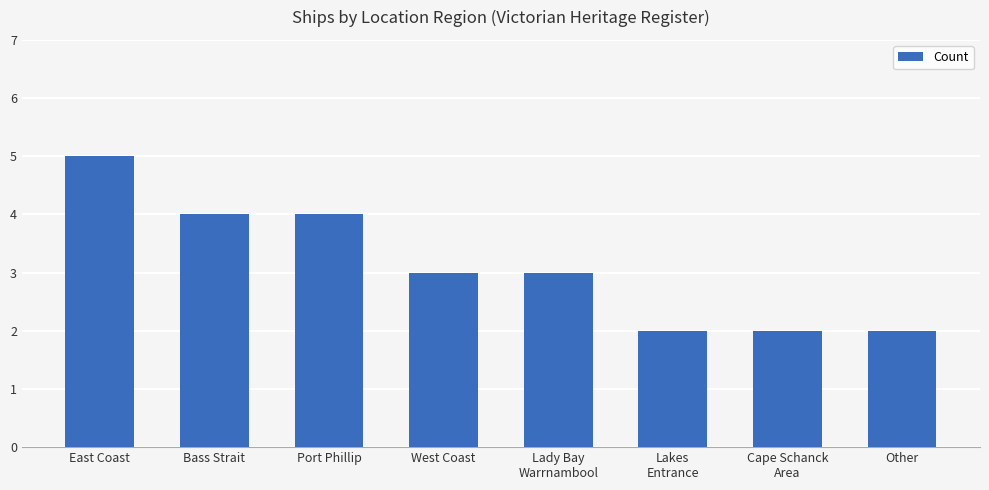

Reading left to right, list all the values displayed in this chart.

5	4	4	3	3	2	2	2